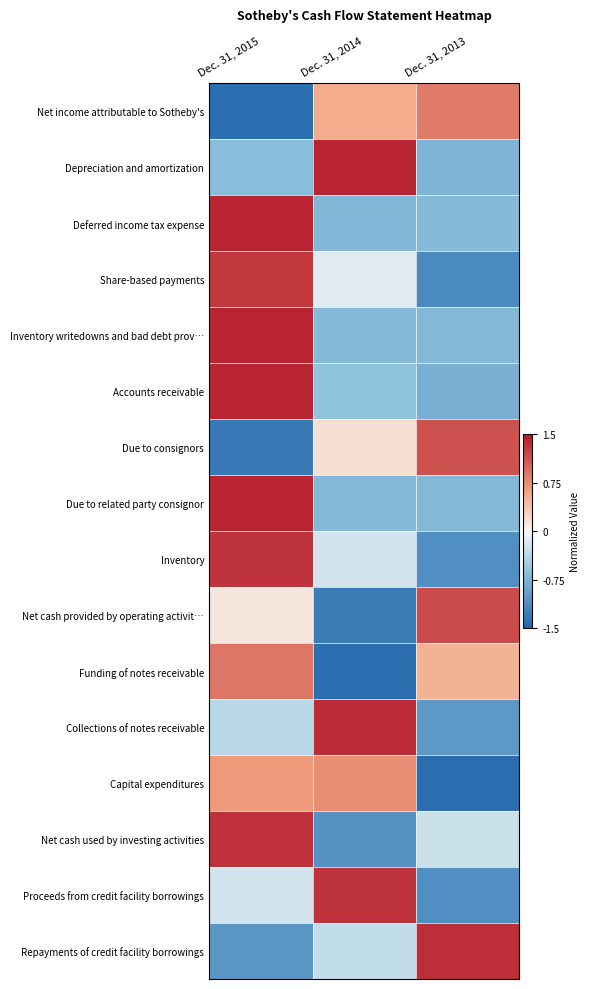

What is the difference between the highest and lowest values at Dec. 31, 2015?

2.8